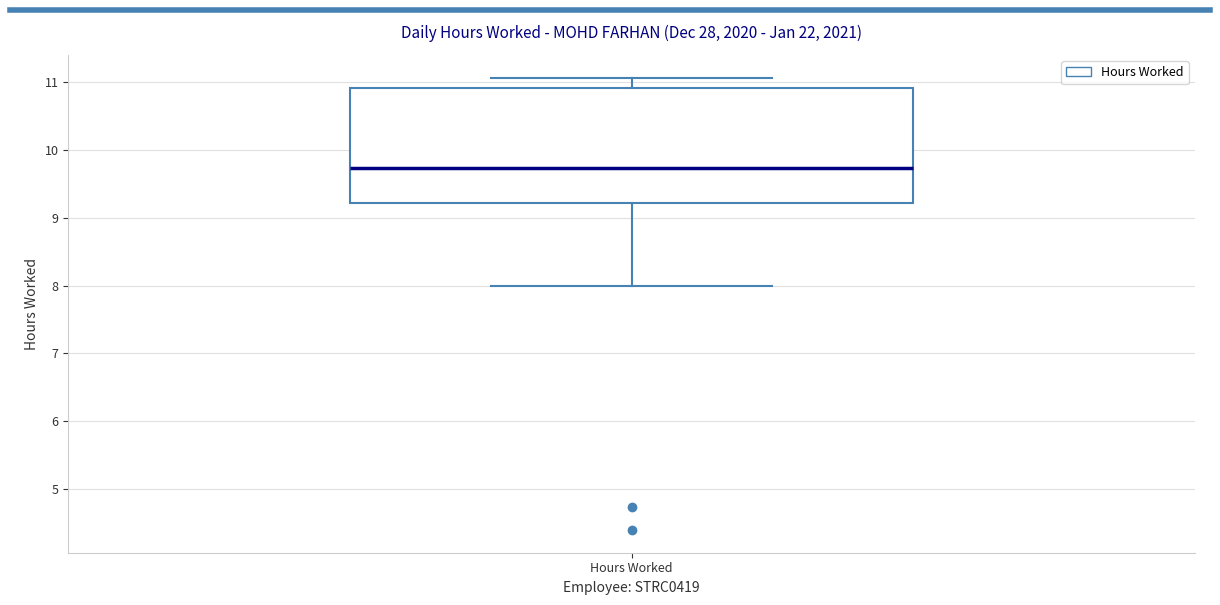

Transcribe this box plot: give where the median line is, the range the box spans, and where the two whiskers end, as read against the y-axis. The values are not printed on the chart, so give them approximately, as read against the axis.

median 9.7, box 9.2 to 10.9, whiskers 8.0 to 11.1